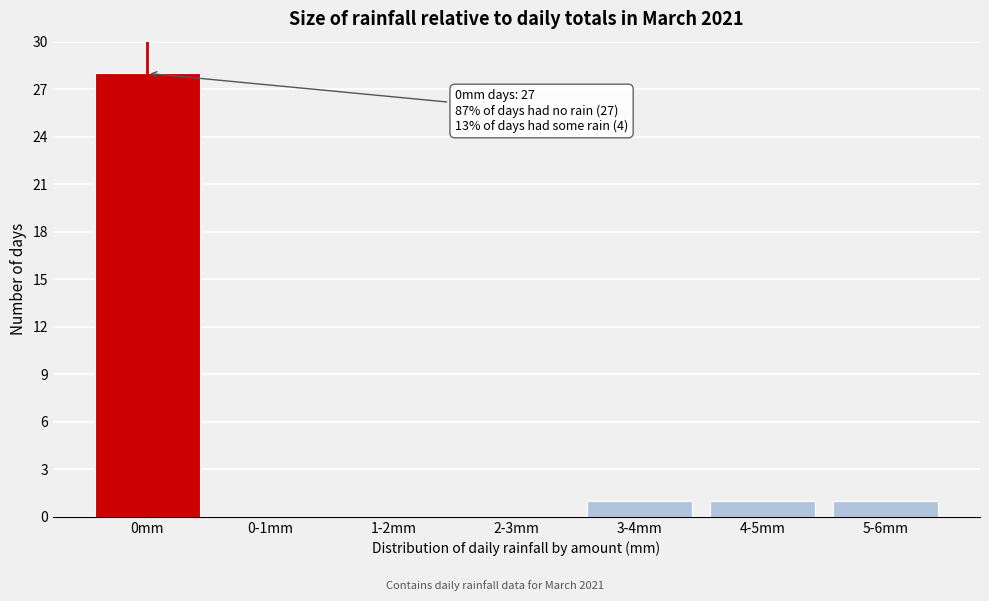

Reading left to right, list all the values displayed in this chart.

0mm=28	0-1mm=0	1-2mm=0	2-3mm=0	3-4mm=1	4-5mm=1	5-6mm=1